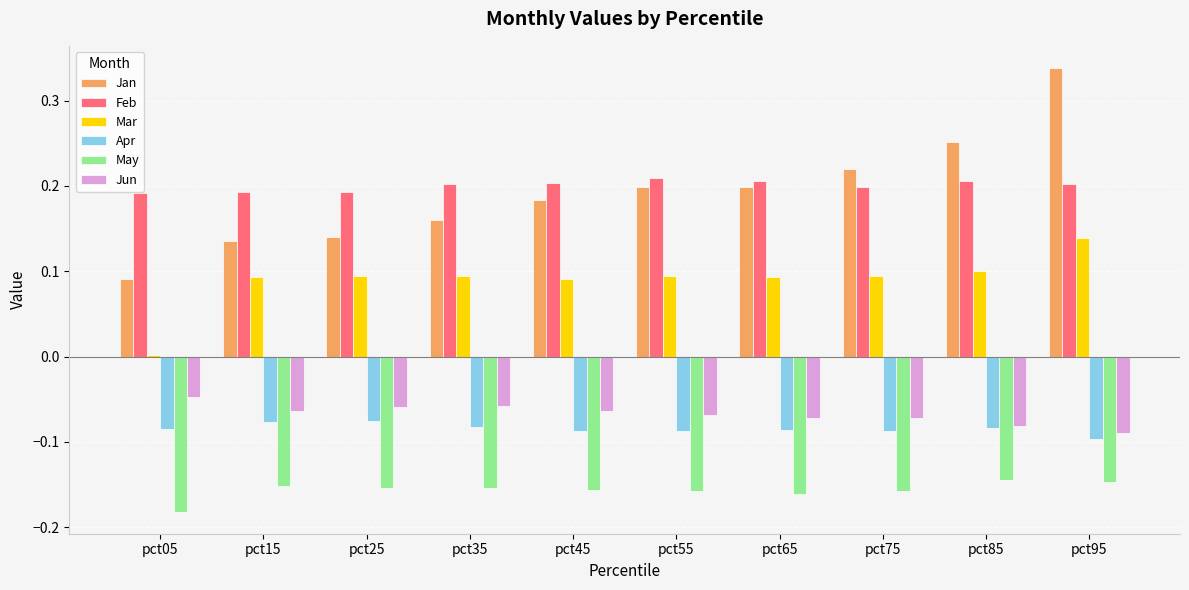

At which category is the sum across all series the highest?

pct95